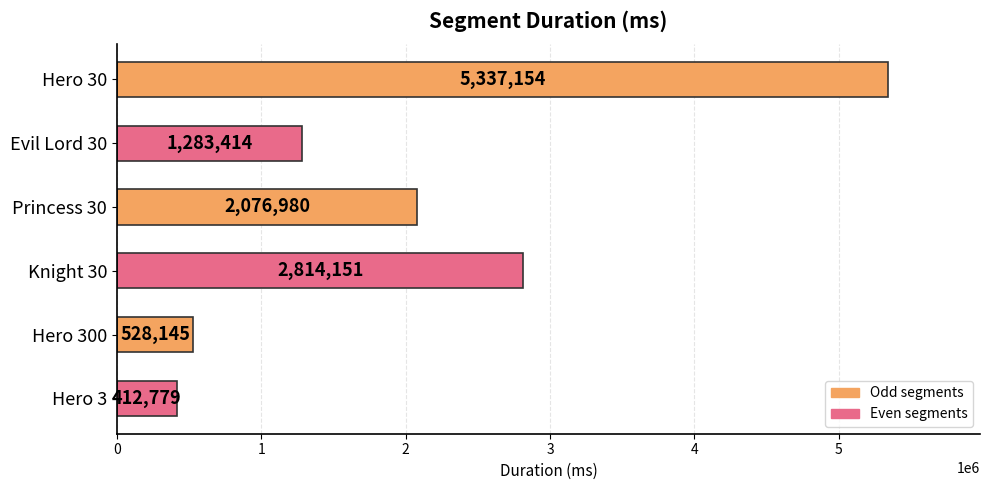

Between Princess 30 and Evil Lord 30, which is larger?

Princess 30